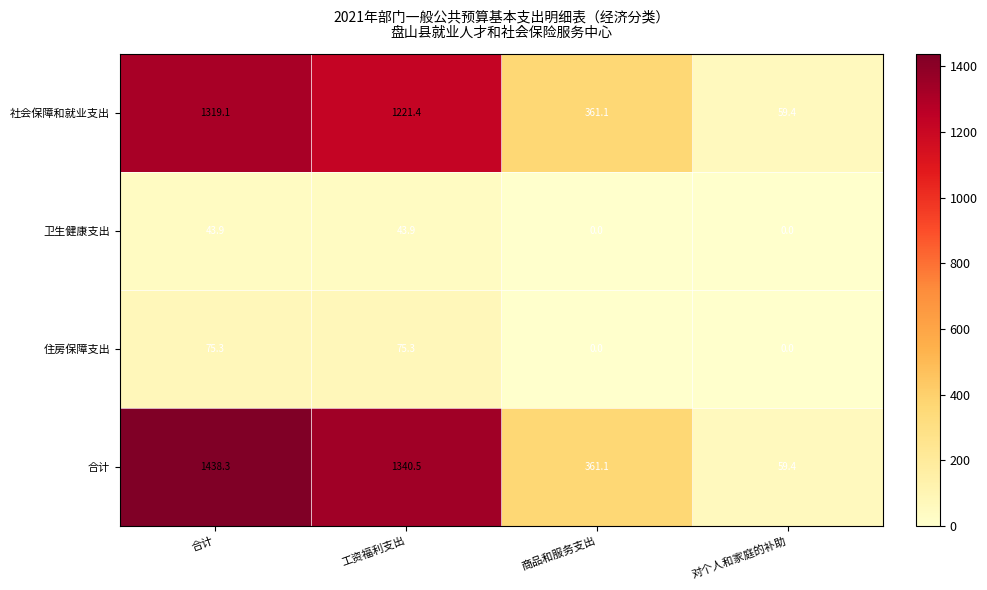

Reading left to right, what are all the values shown in this chart?

社会保障和就业支出: 合计=1319.1	工资福利支出=1221.4	商品和服务支出=361.1	对个人和家庭的补助=59.4
卫生健康支出: 合计=43.9	工资福利支出=43.9	商品和服务支出=0.0	对个人和家庭的补助=0.0
住房保障支出: 合计=75.3	工资福利支出=75.3	商品和服务支出=0.0	对个人和家庭的补助=0.0
合计: 合计=1438.3	工资福利支出=1340.5	商品和服务支出=361.1	对个人和家庭的补助=59.4